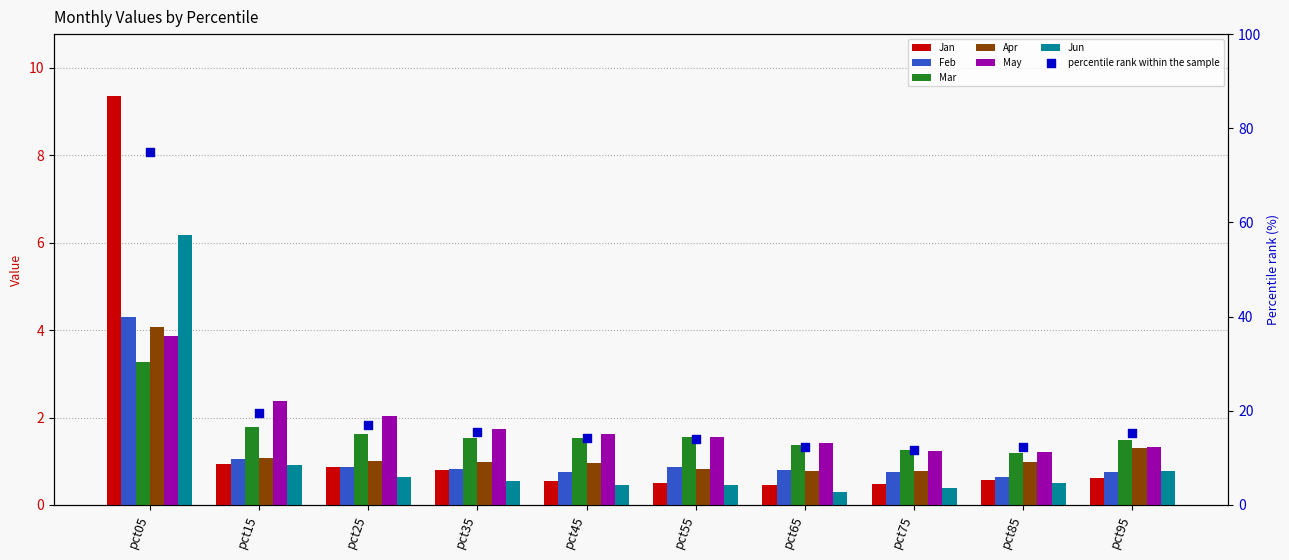

Which series has the widest spread of Y values?

Jan